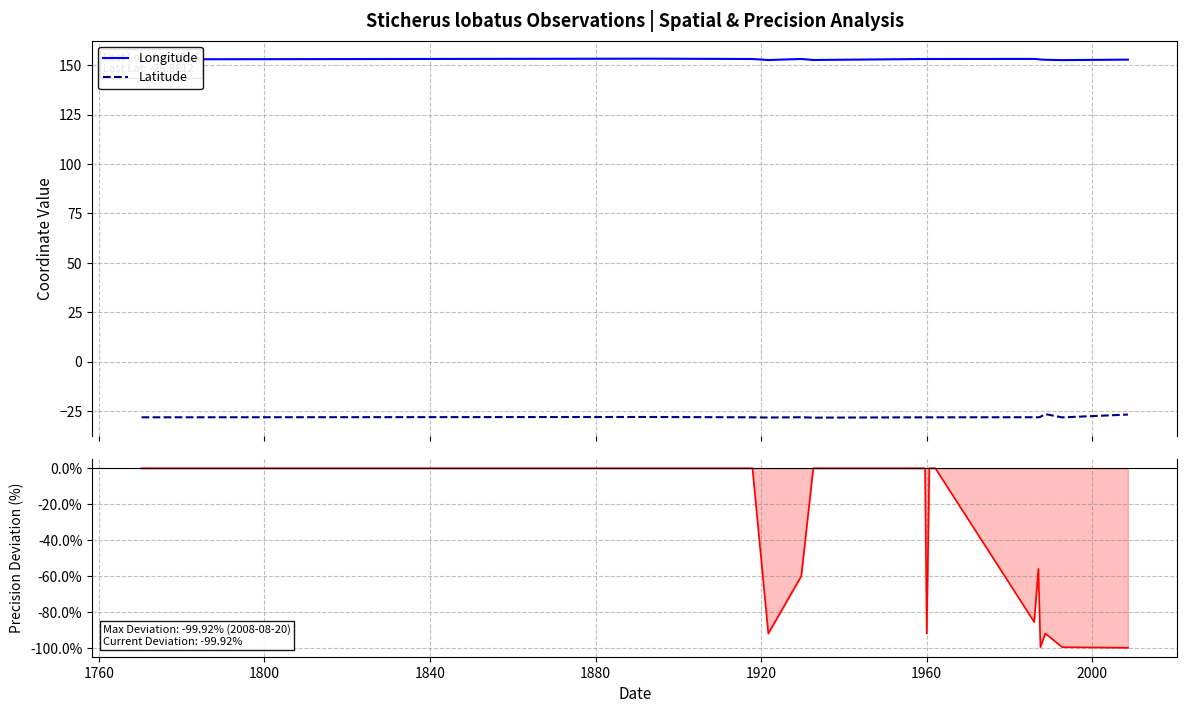

What is the lowest value of the Longitude series?

152.7